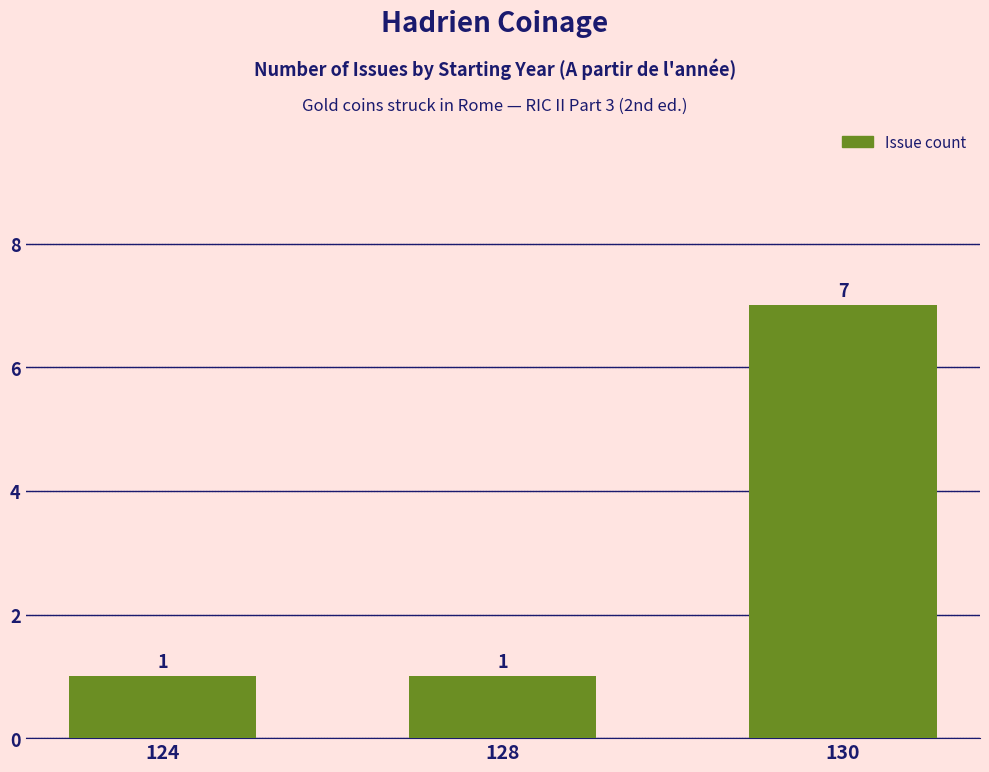

Reading left to right, transcribe all the data shown in this chart.

1	1	7